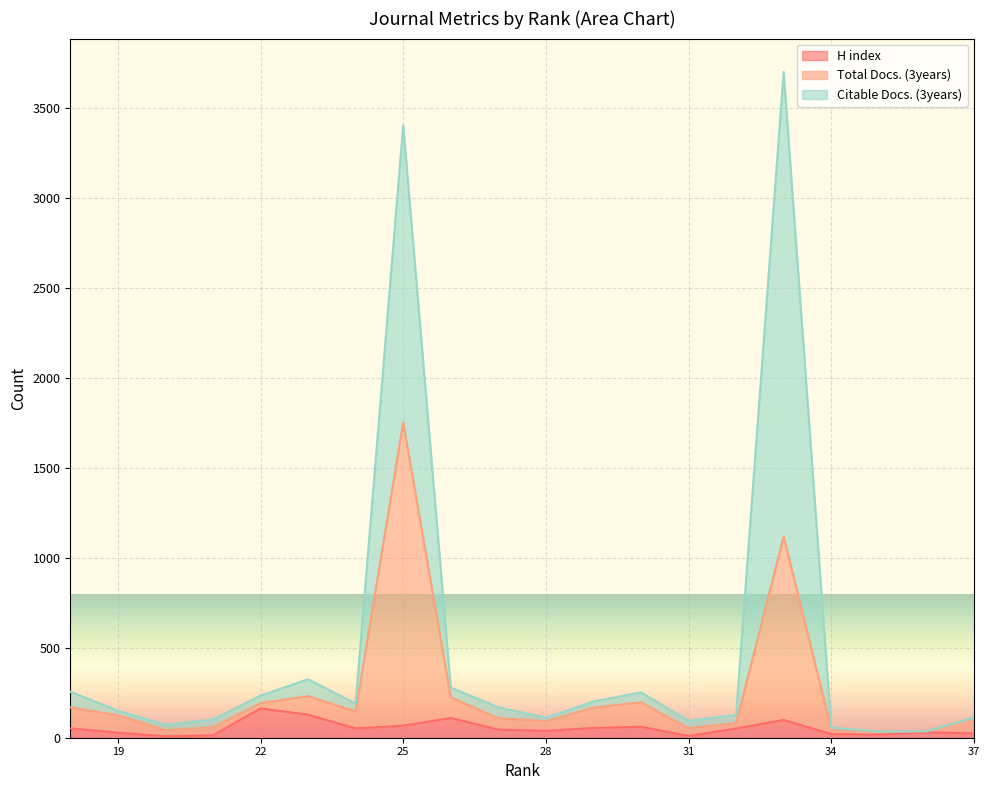

True or false: Citable Docs. (3years) has a value of 252 at 30.

True